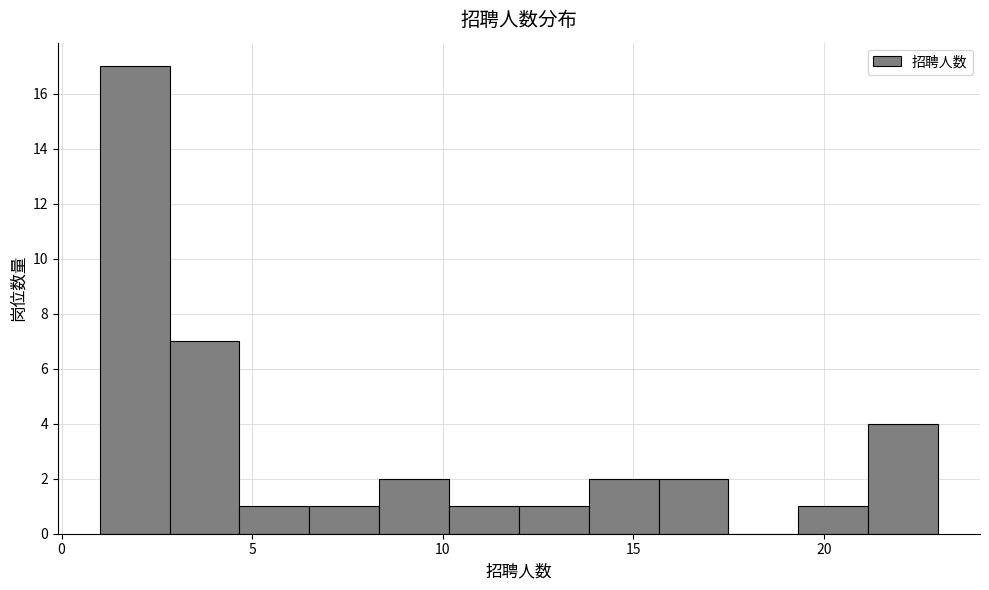

Around what value on the x-axis is the tallest bar? Give the approximate position of its centre, as read against the axis.

2.0